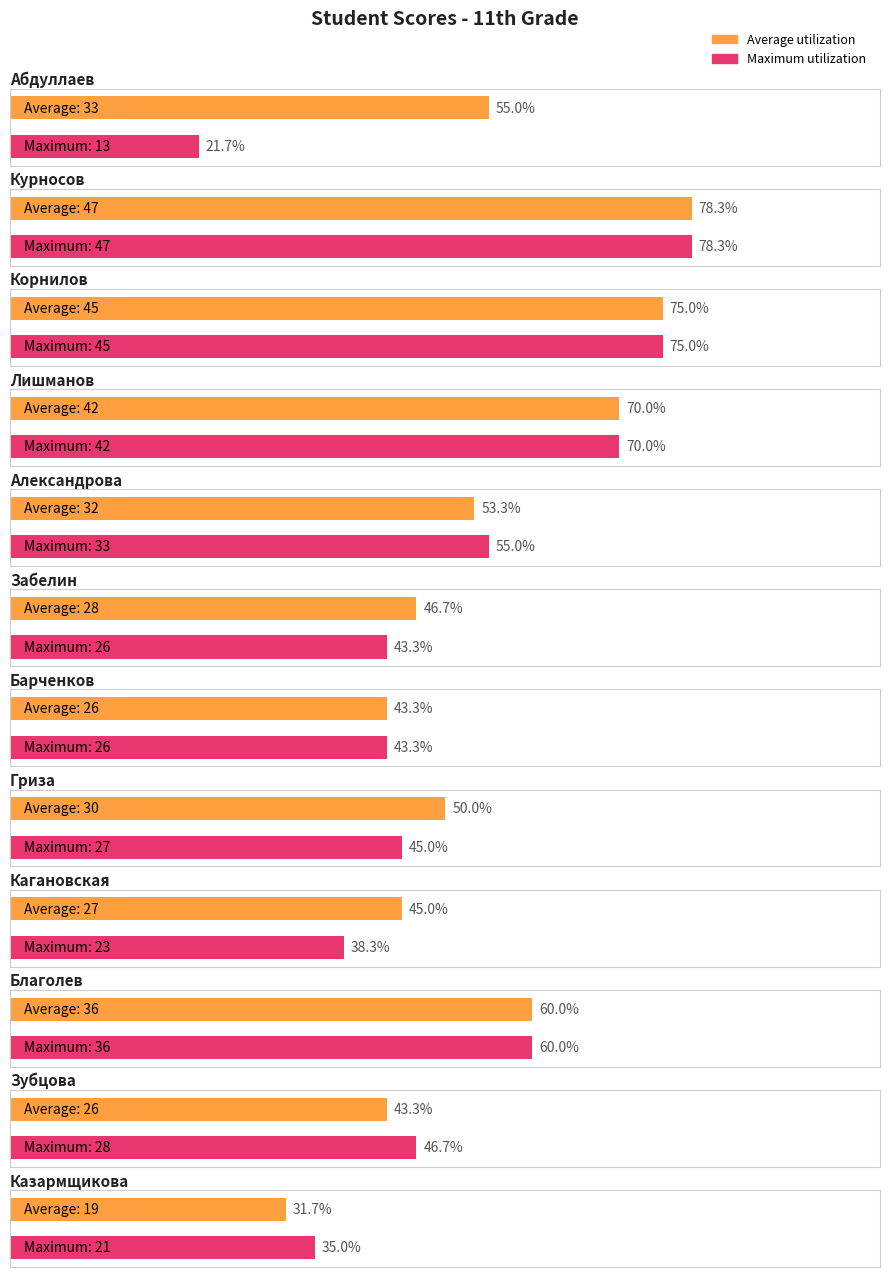

Rank the series by their maximum value, from highest to lowest.

Average utilization, Maximum utilization